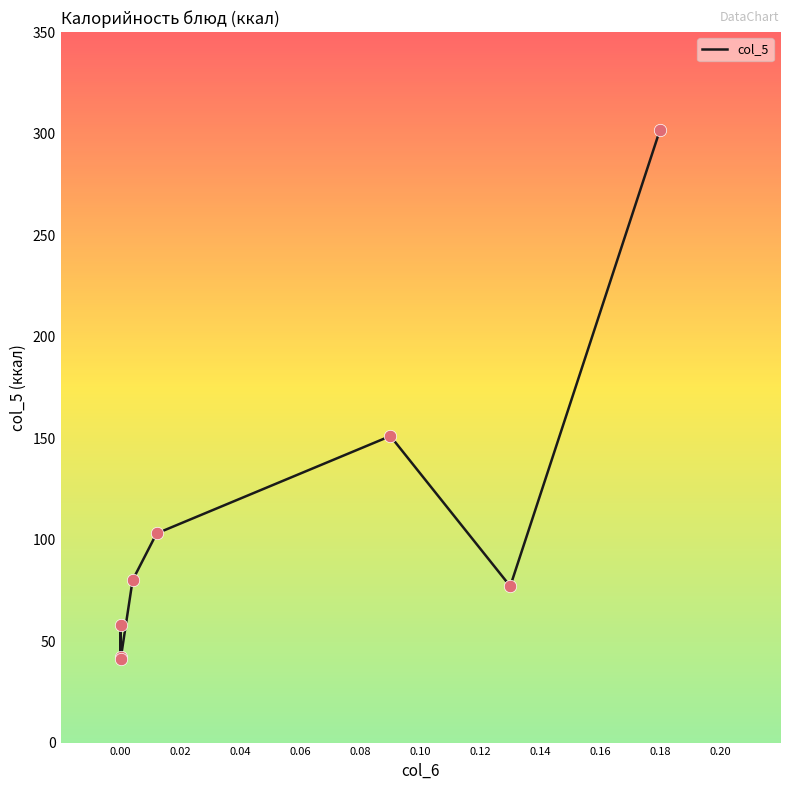

What is the ratio of the value at 0.12 to the value at 0.02?

1.3